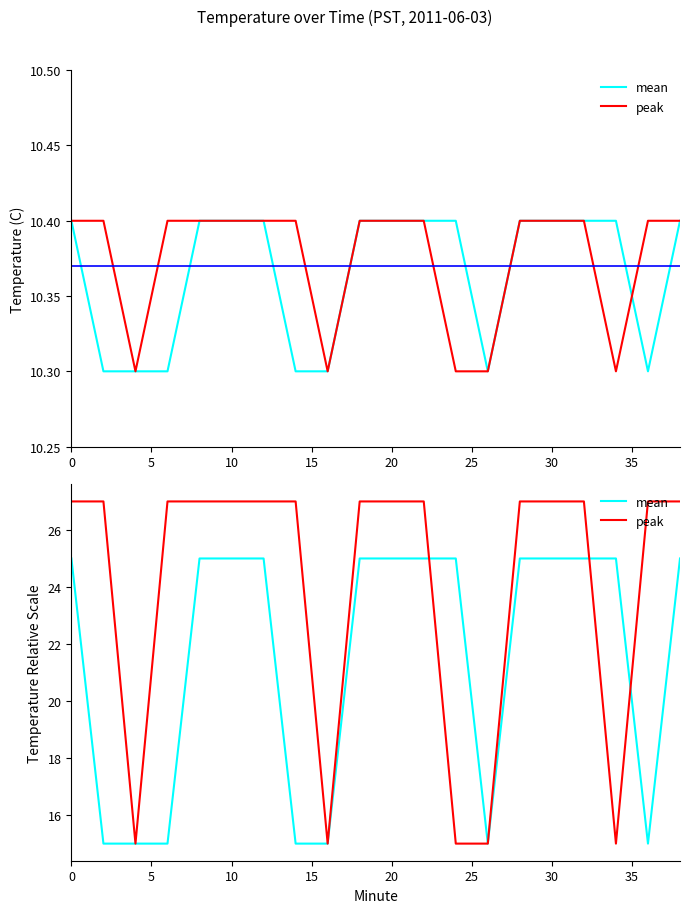

Which series has the largest range (max minus min)?

peak